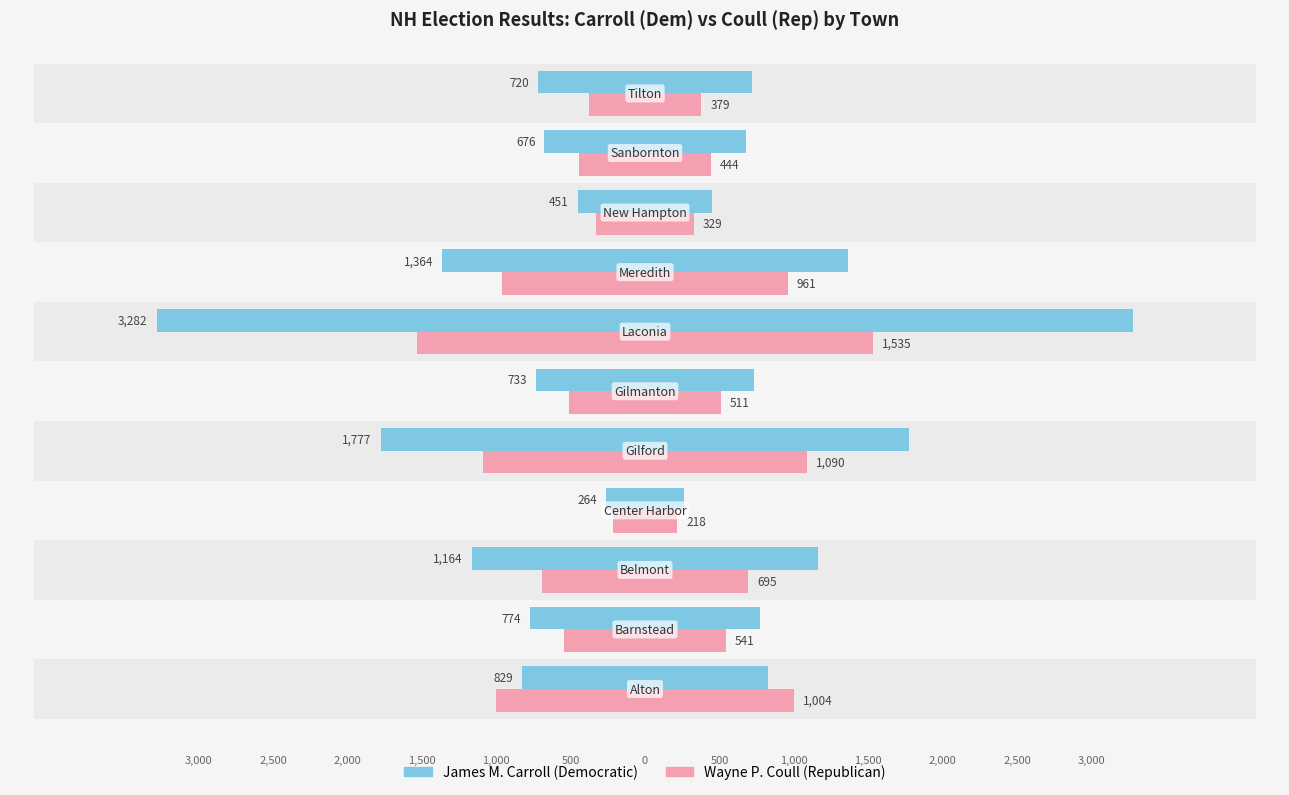

What is the sum of all James M. Carroll (Democratic) values?

12034